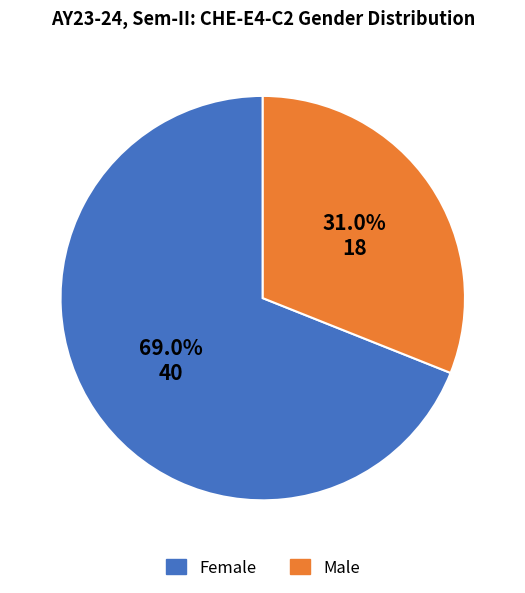

Combined, do Female and Male account for over 50%?

Yes